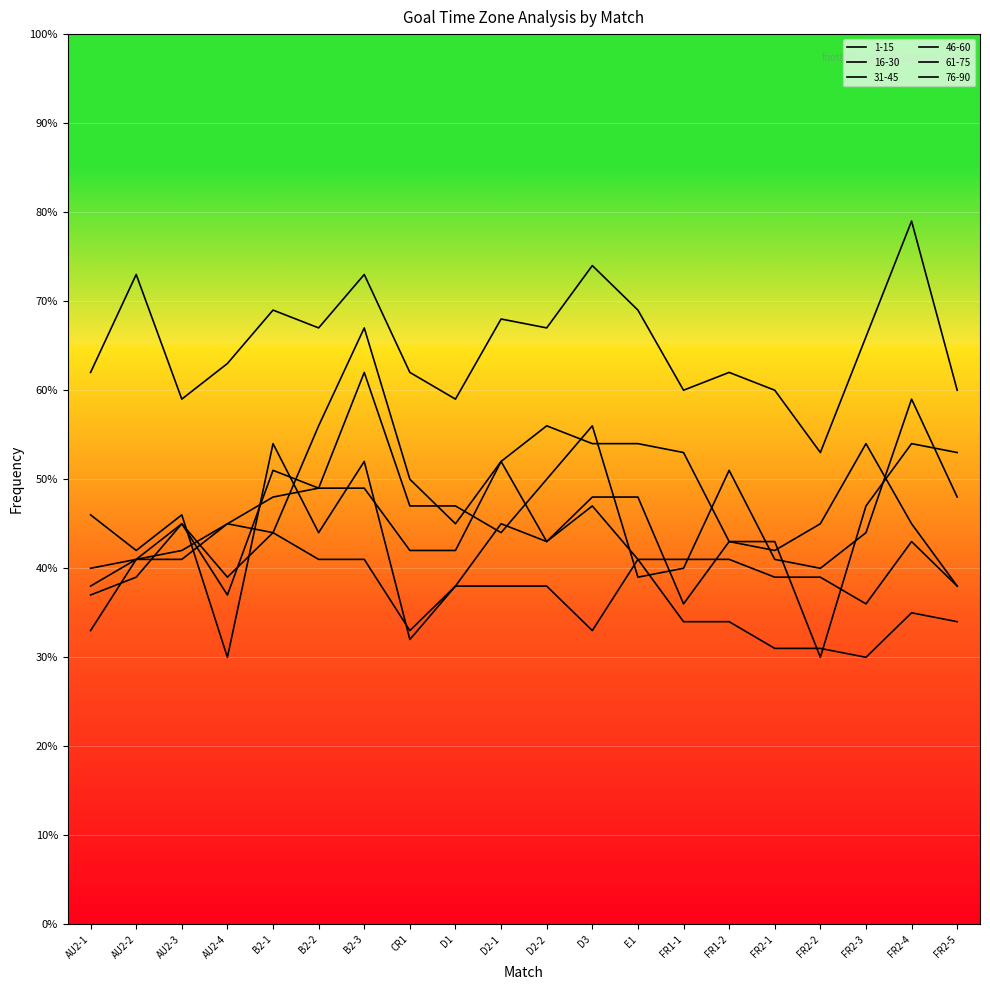

How many intersections are there between 1-15 and 31-45?

1